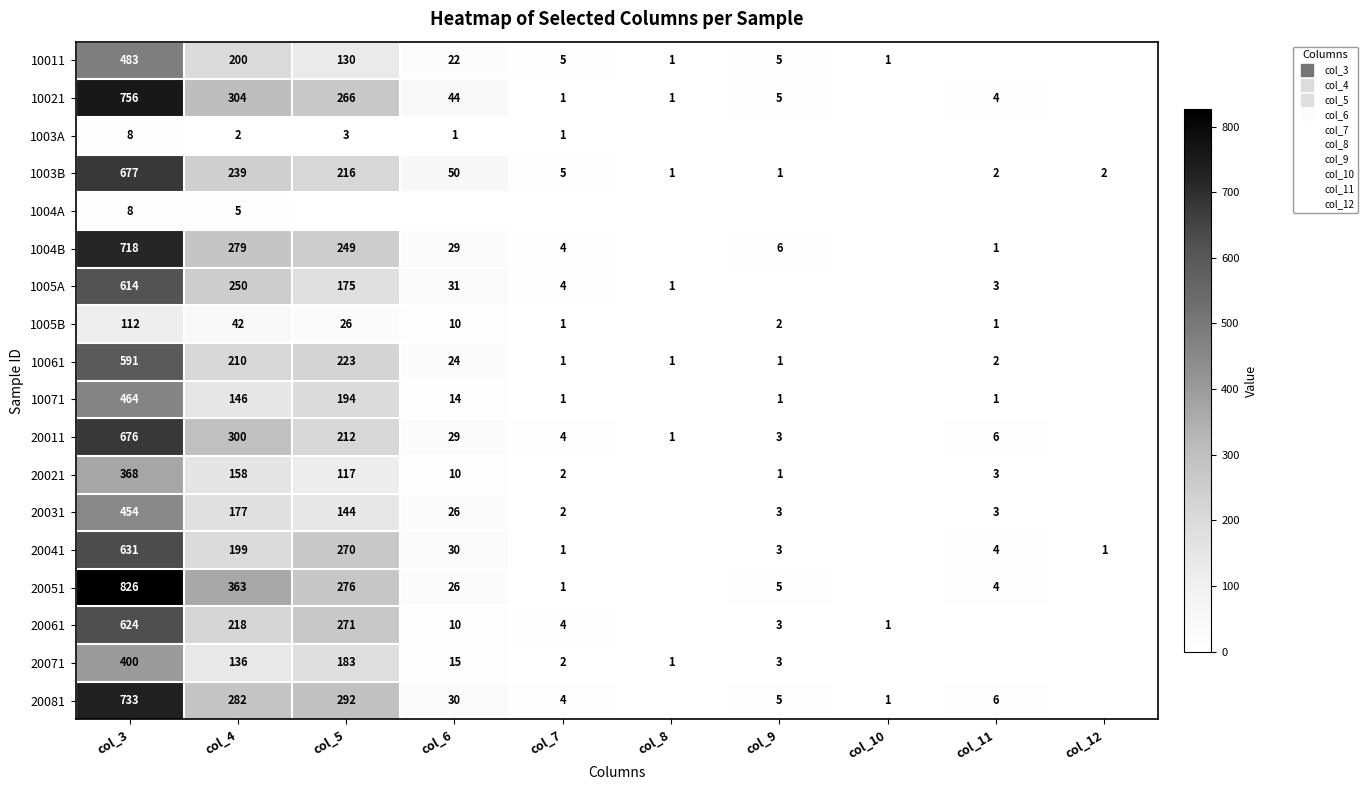

What is the difference between the highest and lowest values at col_9?

6